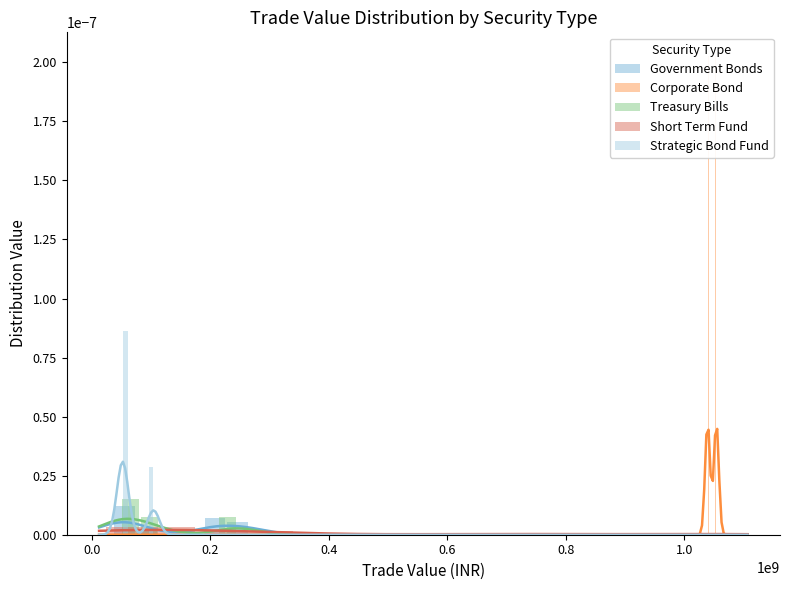

How many data points does each series have?

6